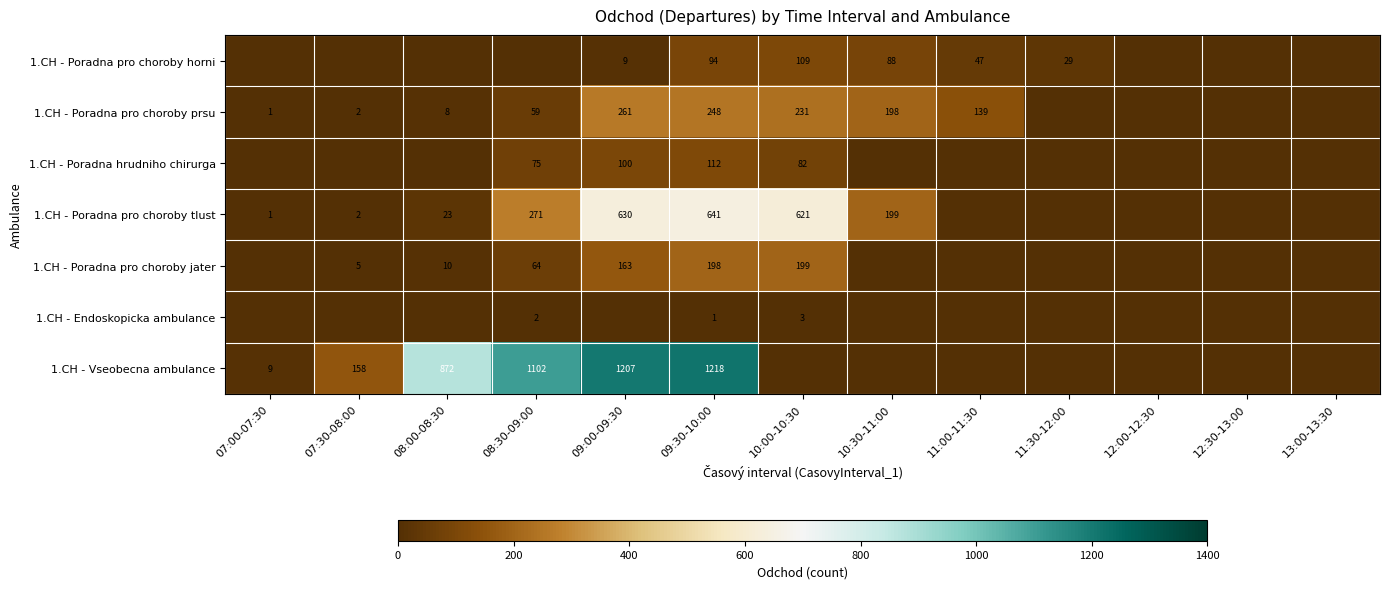

True or false: 1.CH - Poradna hrudniho chirurga has a value of 75 at 08:30-09:00.

True